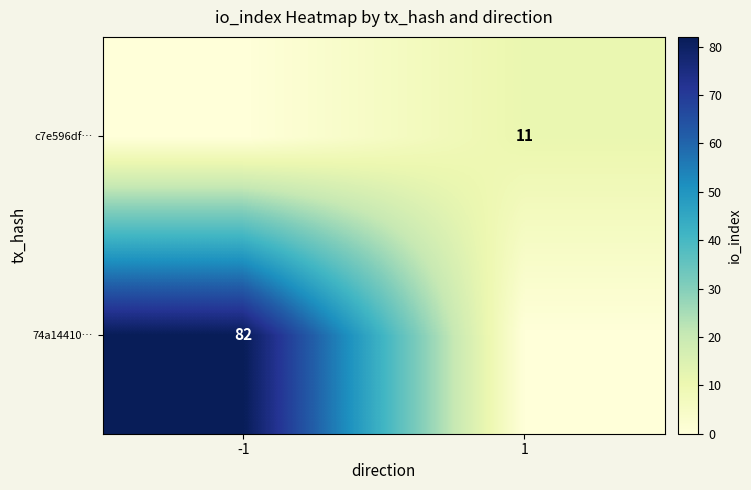

Is it true that c7e596df… equals 11 at 1?

True